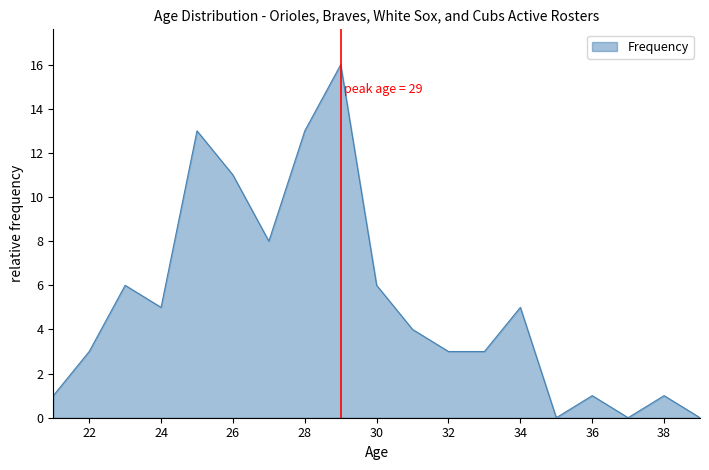

What is the difference between the maximum and minimum values?

16